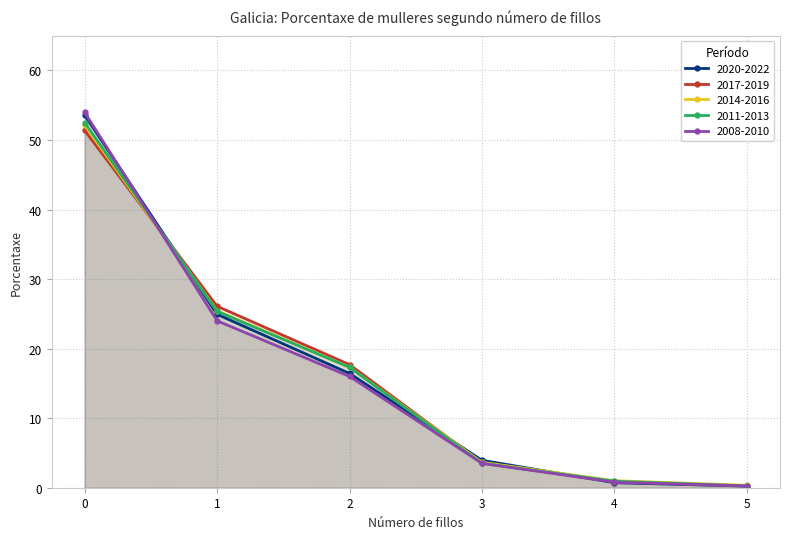

Is it true that 2011-2013 equals 0.9 at 4?

True